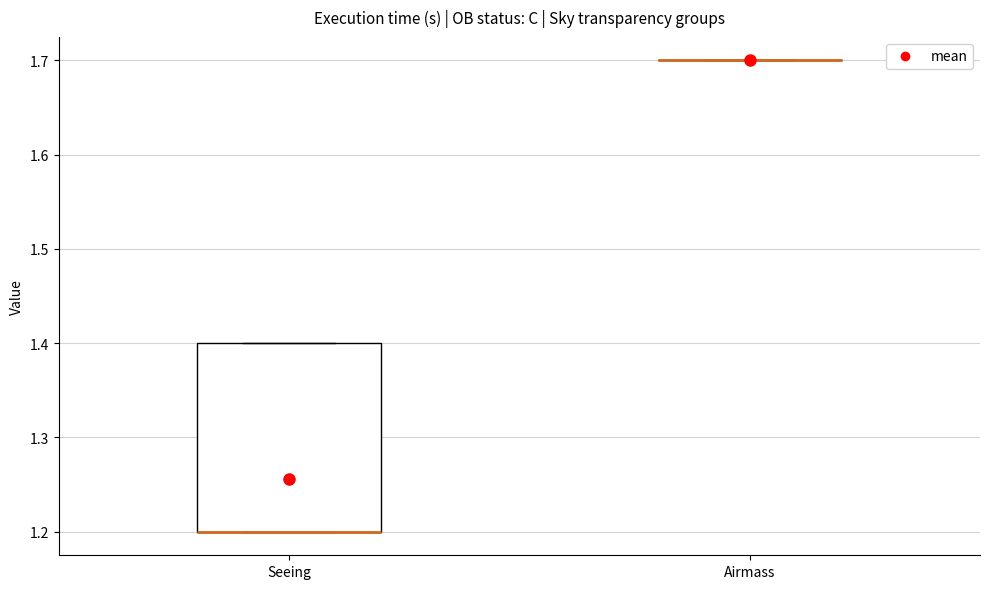

Reading left to right, transcribe this box plot: for each box, give where its median line is, the range the box spans, and where its two whiskers end, as read against the y-axis. The values are not printed on the chart, so give them approximately, as read against the axis.

Seeing: median 1.2 (drawn on the box's lower edge), box 1.2 to 1.4, whiskers 1.2 to 1.4
Airmass: box collapsed to a line at 1.7, whiskers 1.7 to 1.7